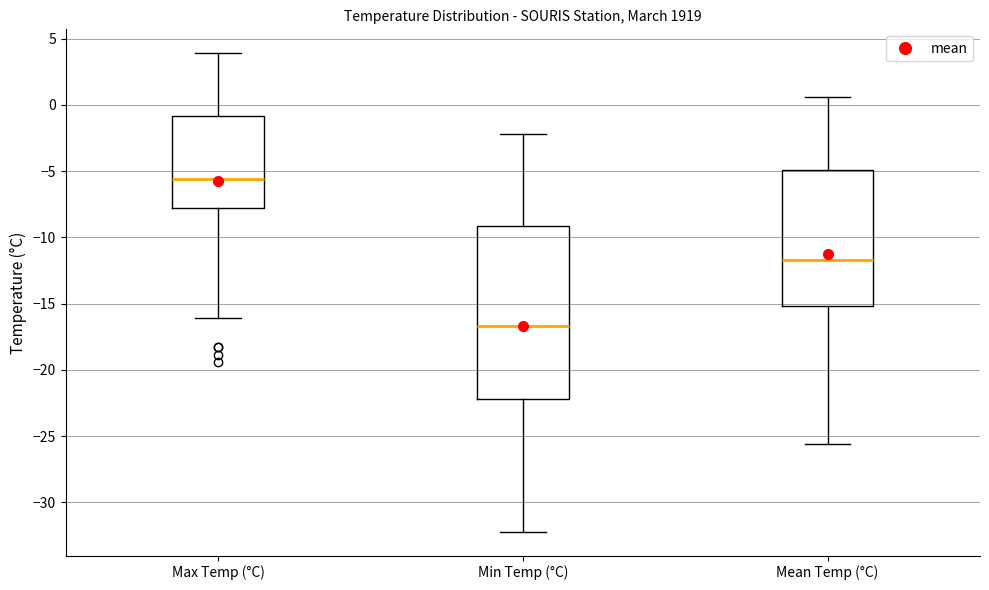

Which box has the lowest median line?

Min Temp (°C)